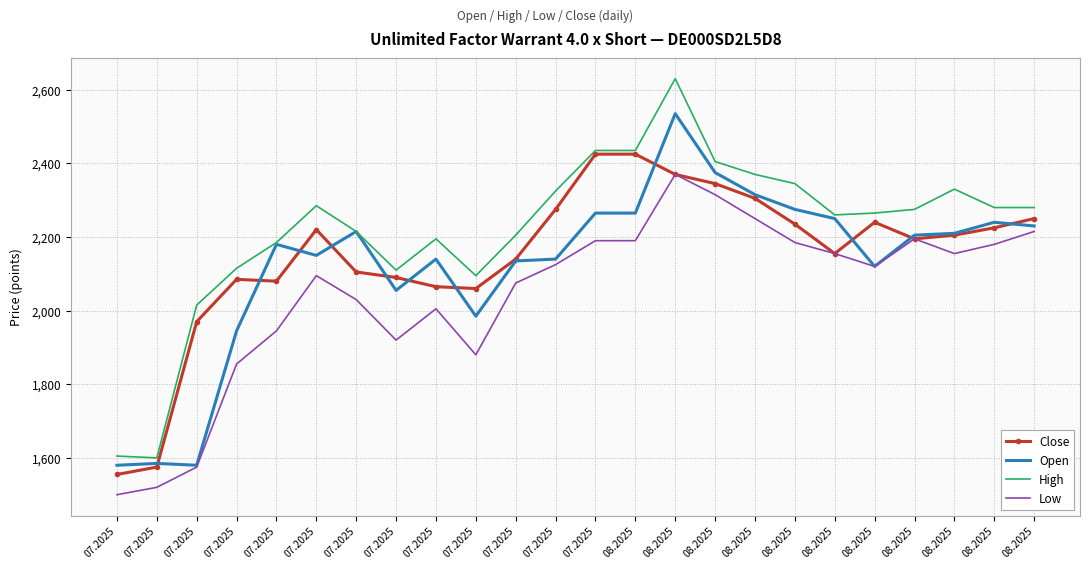

True or false: Open has a value of 2265 at 08.2025.

True